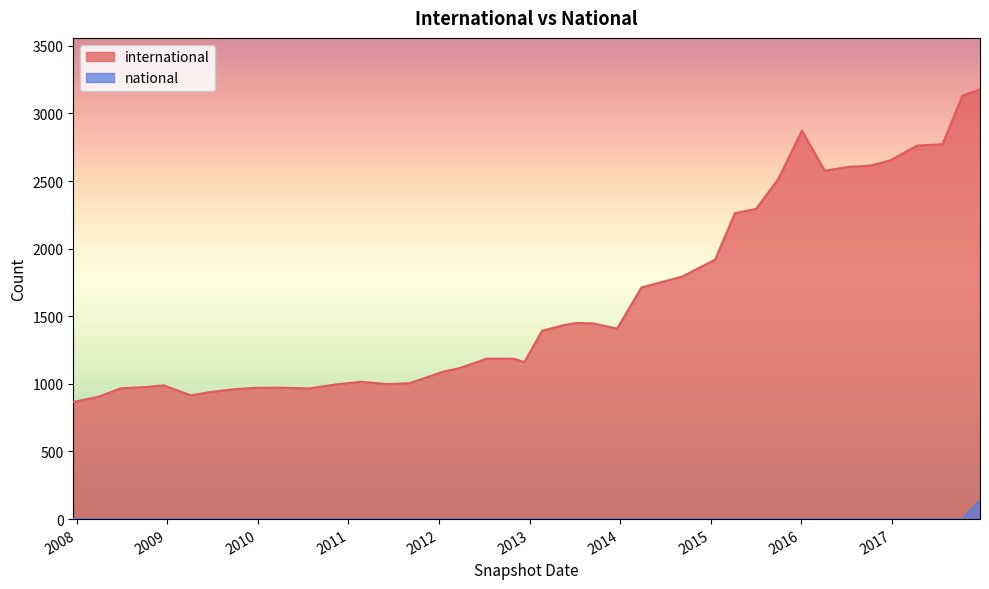

What is the maximum value for international?

3177